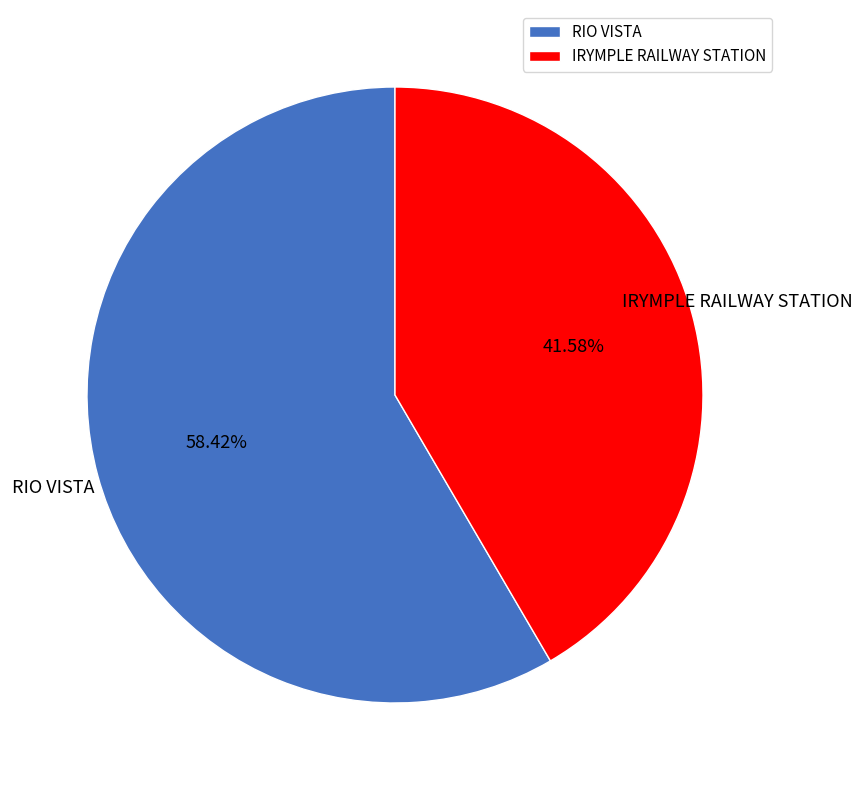

Combined, what portion of the pie is RIO VISTA and IRYMPLE RAILWAY STATION?

100.0%